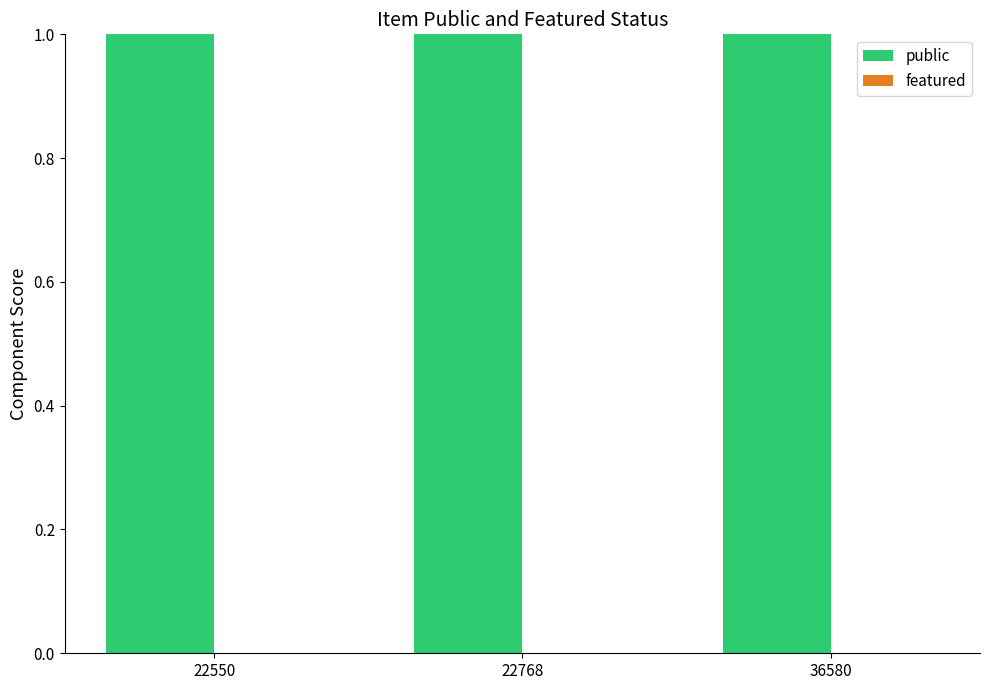

Is it true that featured equals 0 at 36580?

True